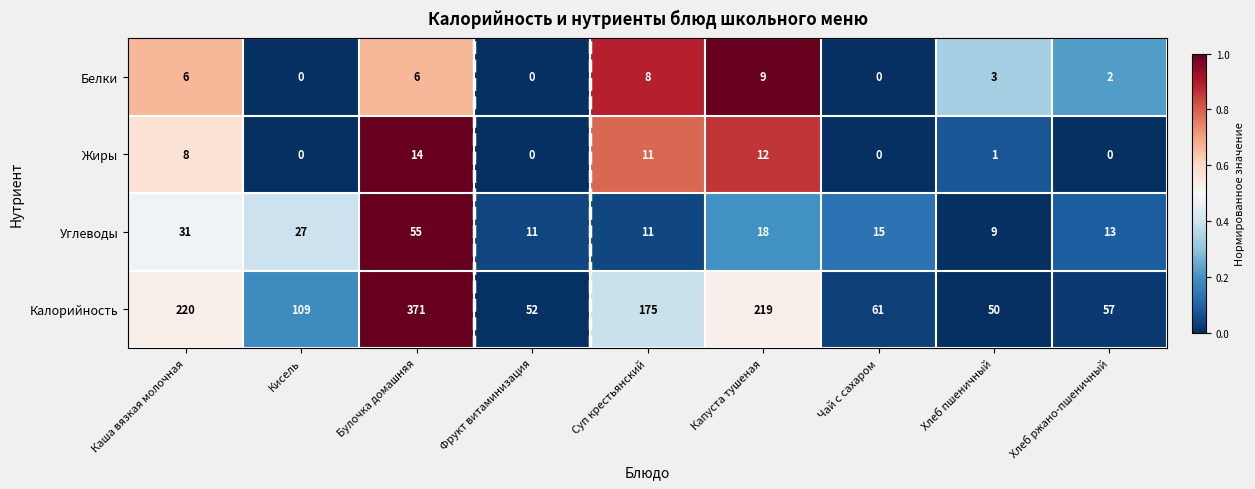

Is it true that Белки equals 3 at Суп крестьянский?

False